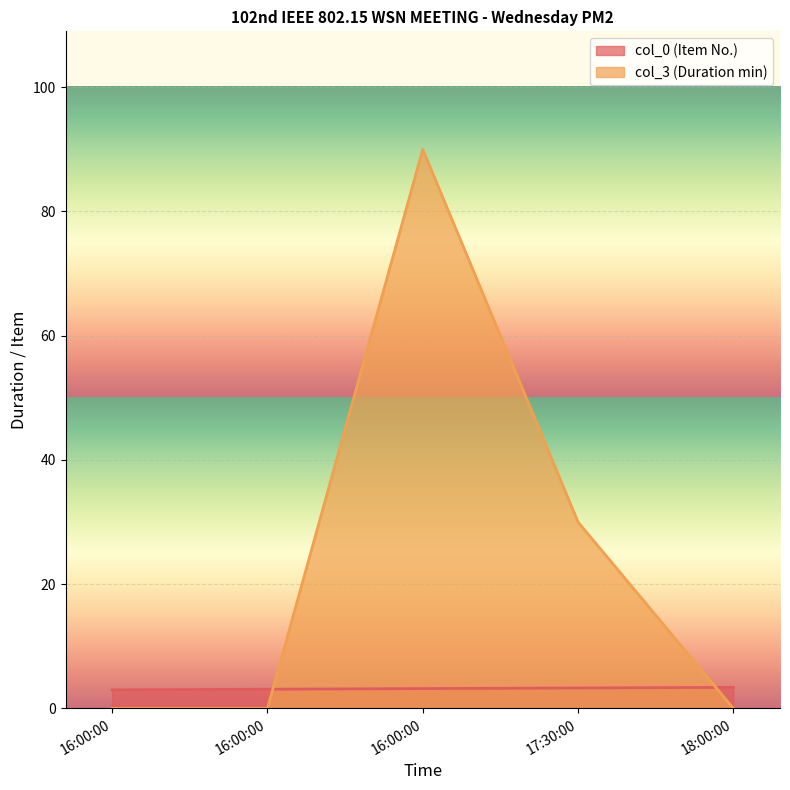

How many lines are shown in the chart?

2